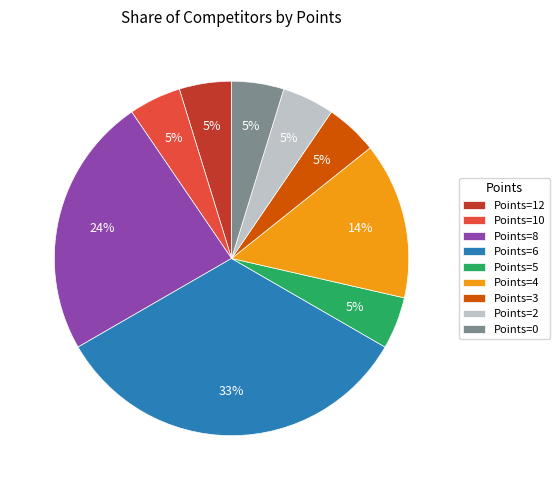

Which slice is the largest?

Points=6